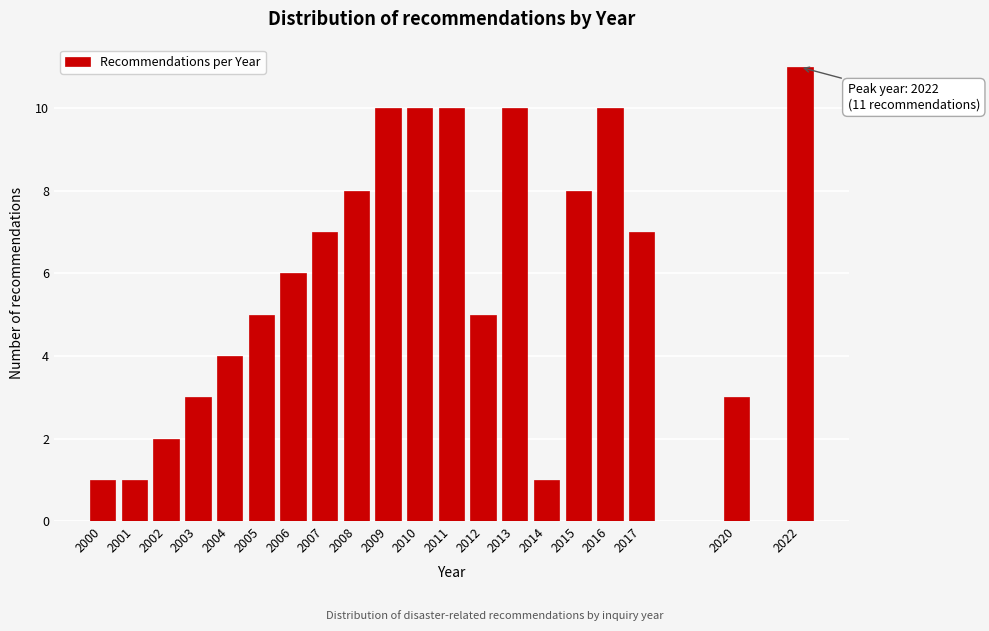

Reading left to right, list all the values displayed in this chart.

1	1	2	3	4	5	6	7	8	10	10	10	5	10	1	8	10	7	3	11